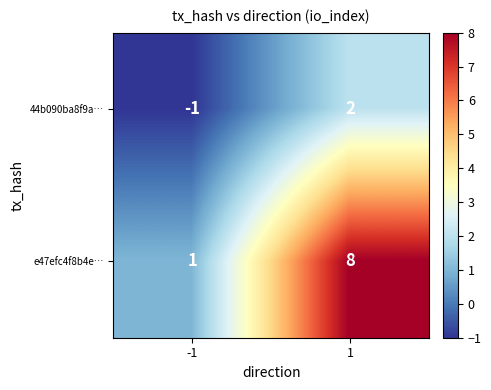

What is the sum of the e47efc4f8b4e… values at 1 and -1?

9